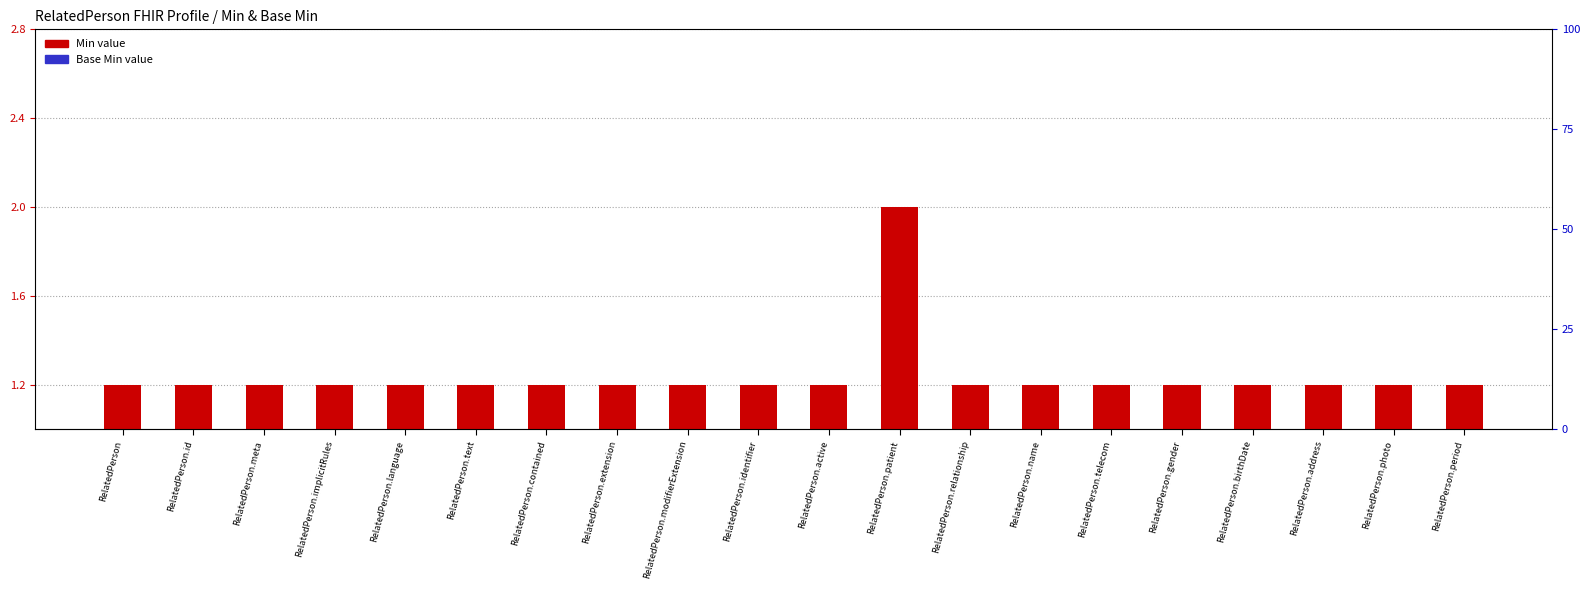

What are all the series names shown in the legend?

Min, Base Min